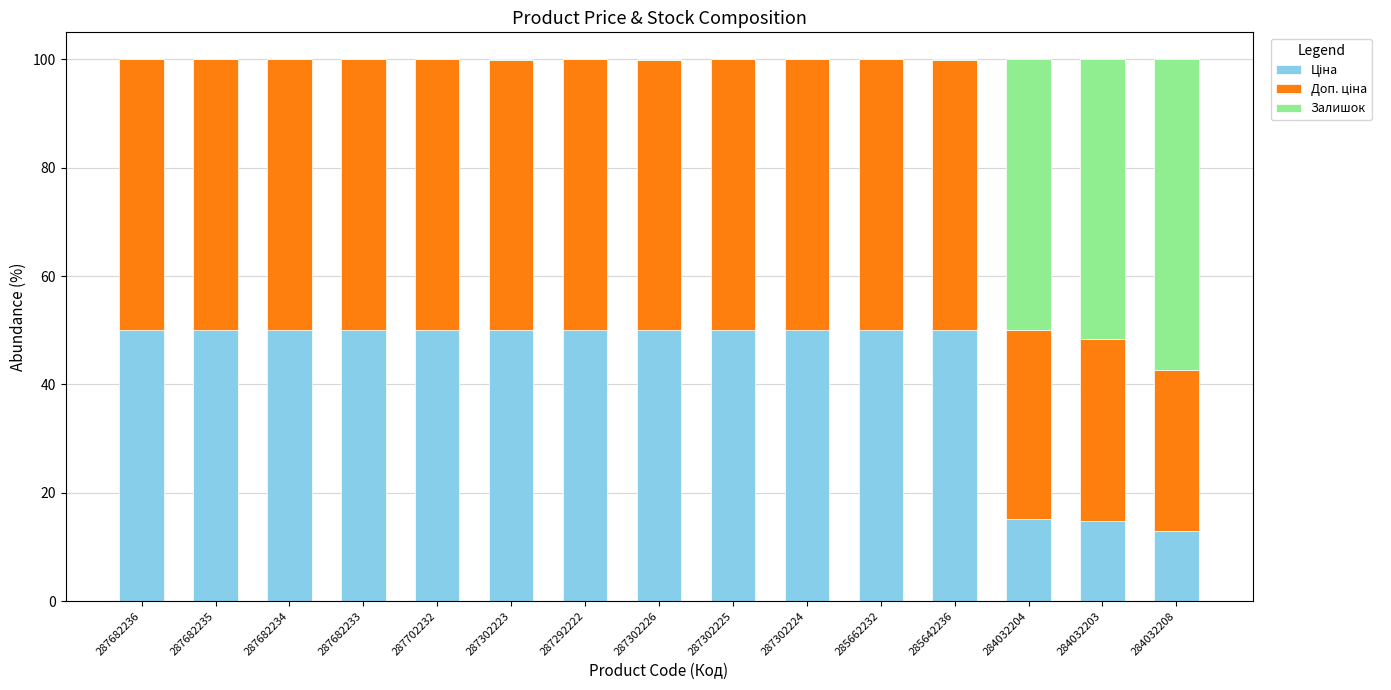

List the series in order of their peak value, highest first.

Залишок, Ціна, Доп. ціна